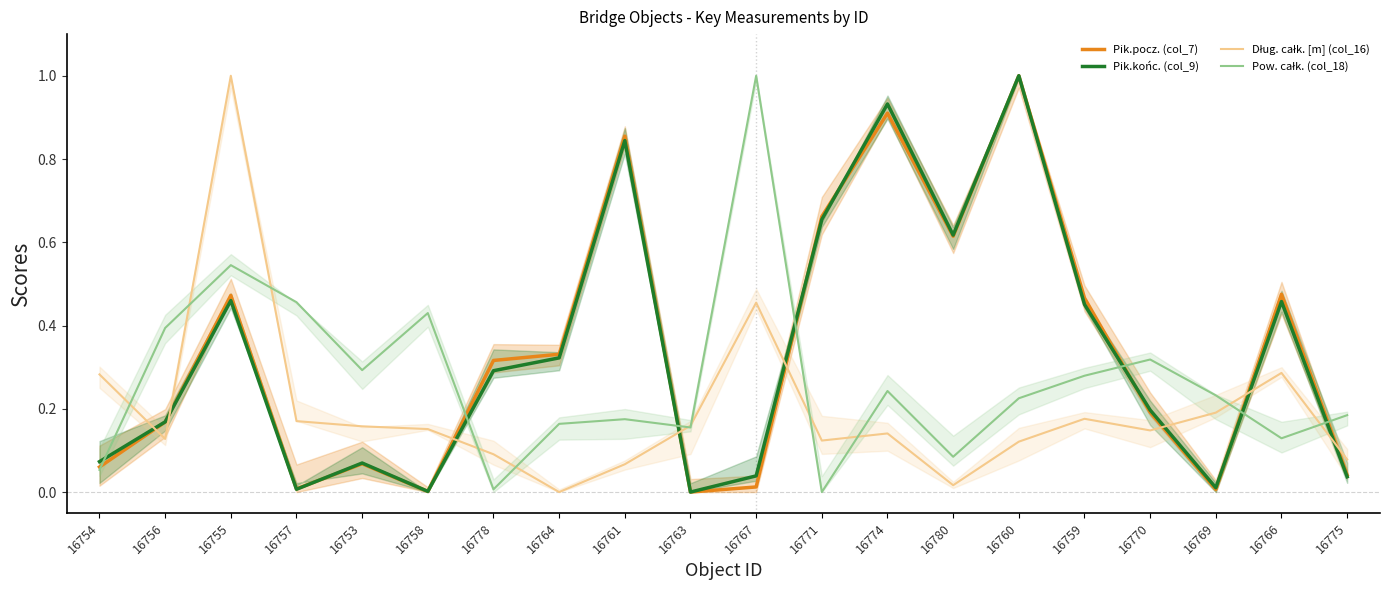

Is the value of Pow. całk. (col_18) at 16758 greater than the value of Pik.końc. (col_9) at 16775?

Yes